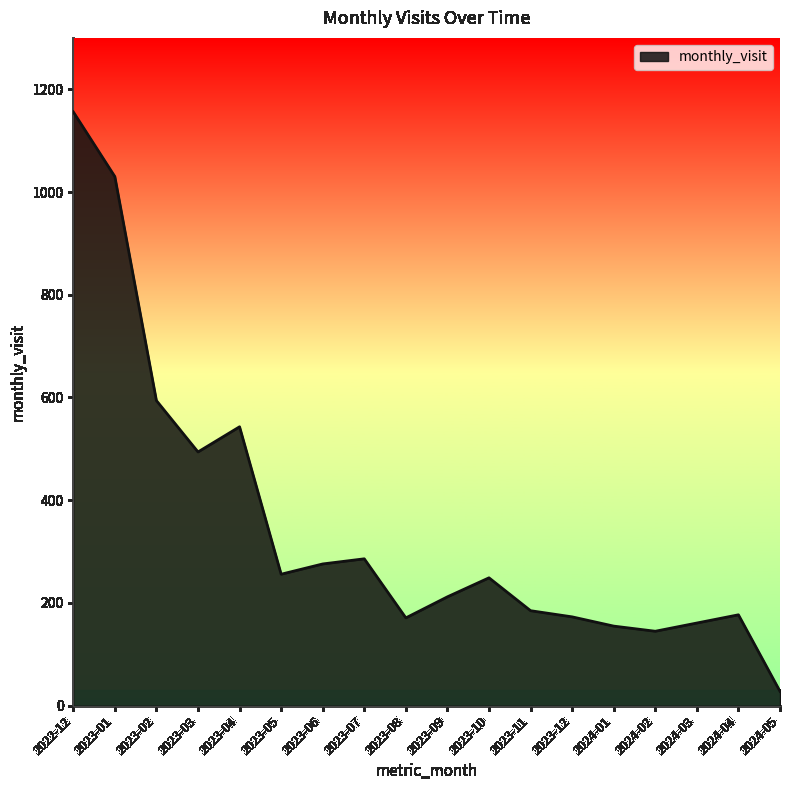

Does the chart have visible grid lines?

No